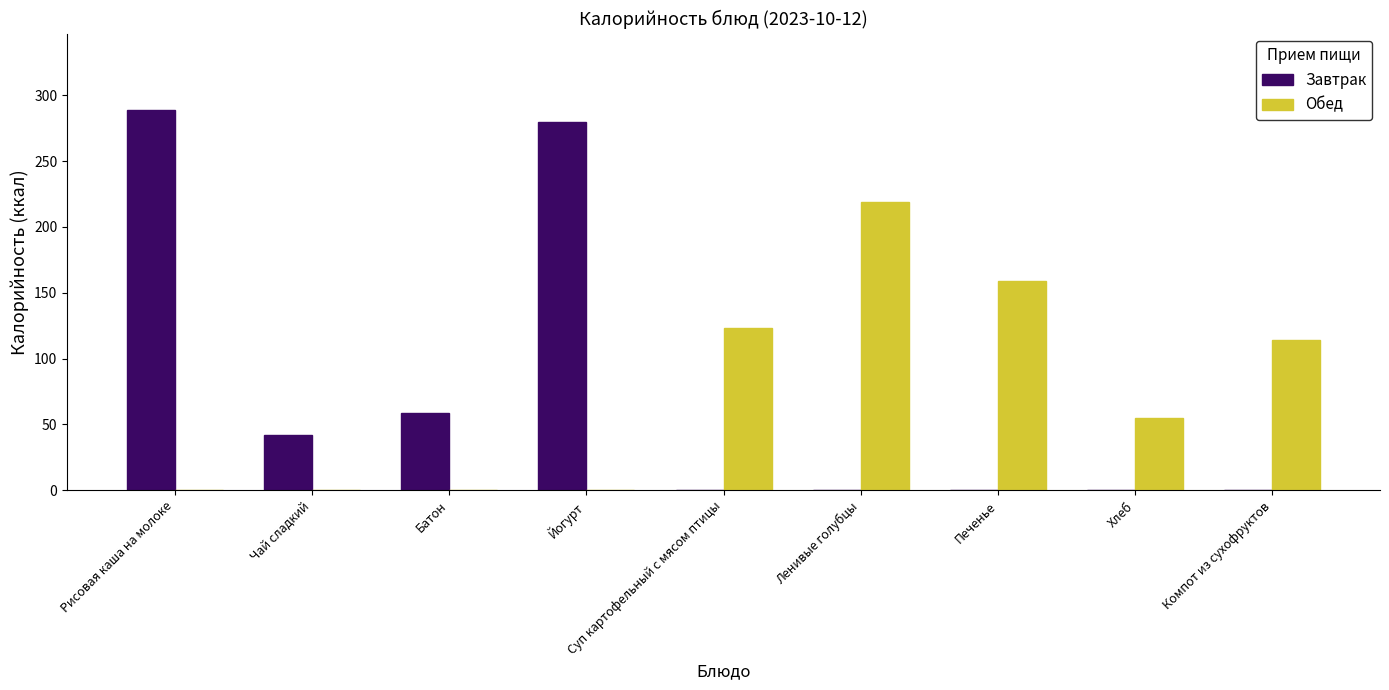

Between Чай сладкий and Йогурт, which series saw the biggest shift?

Завтрак